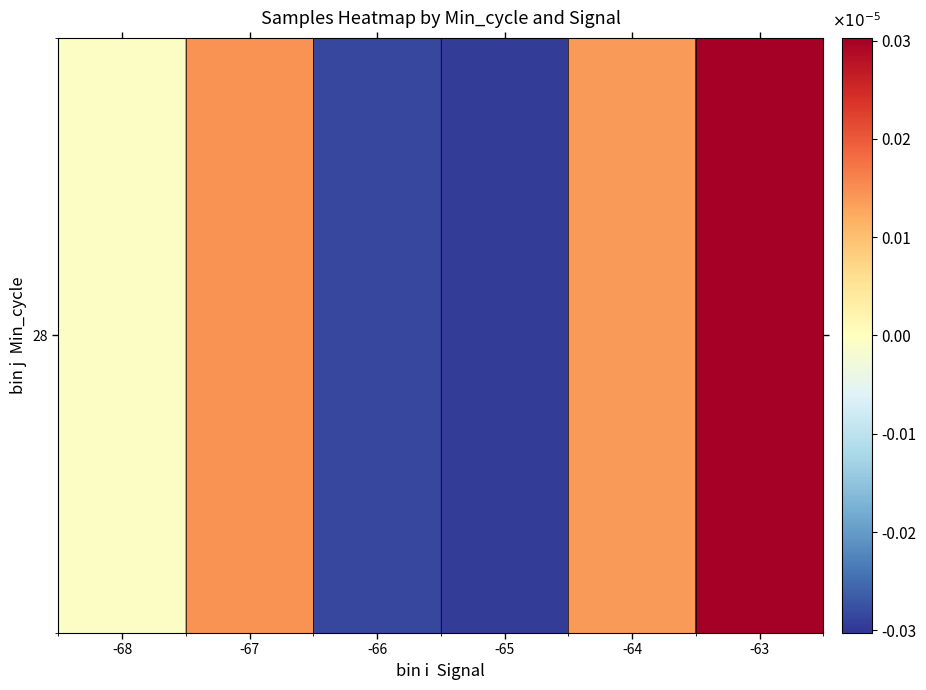

List the labels in order of value, largest first.

-63, -67, -64, -68, -66, -65